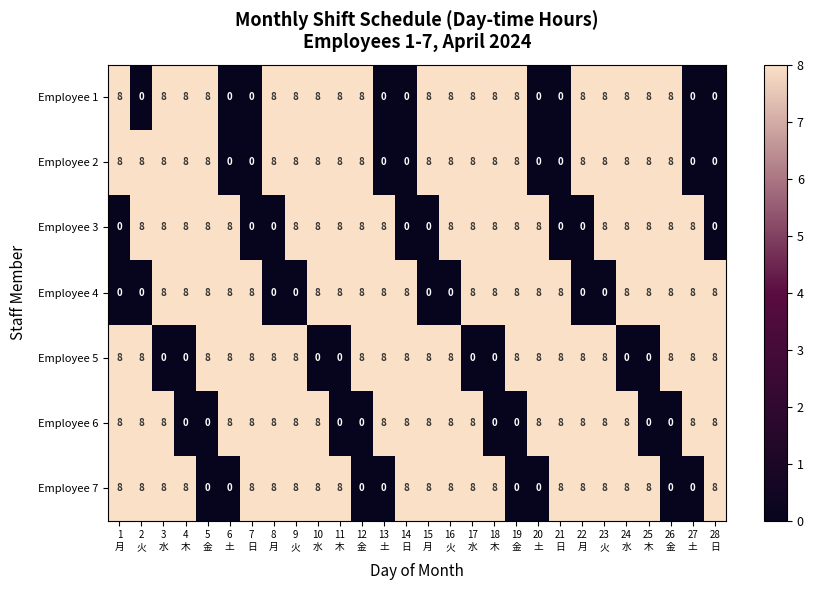

What is the average value of the Employee 2 series?

6